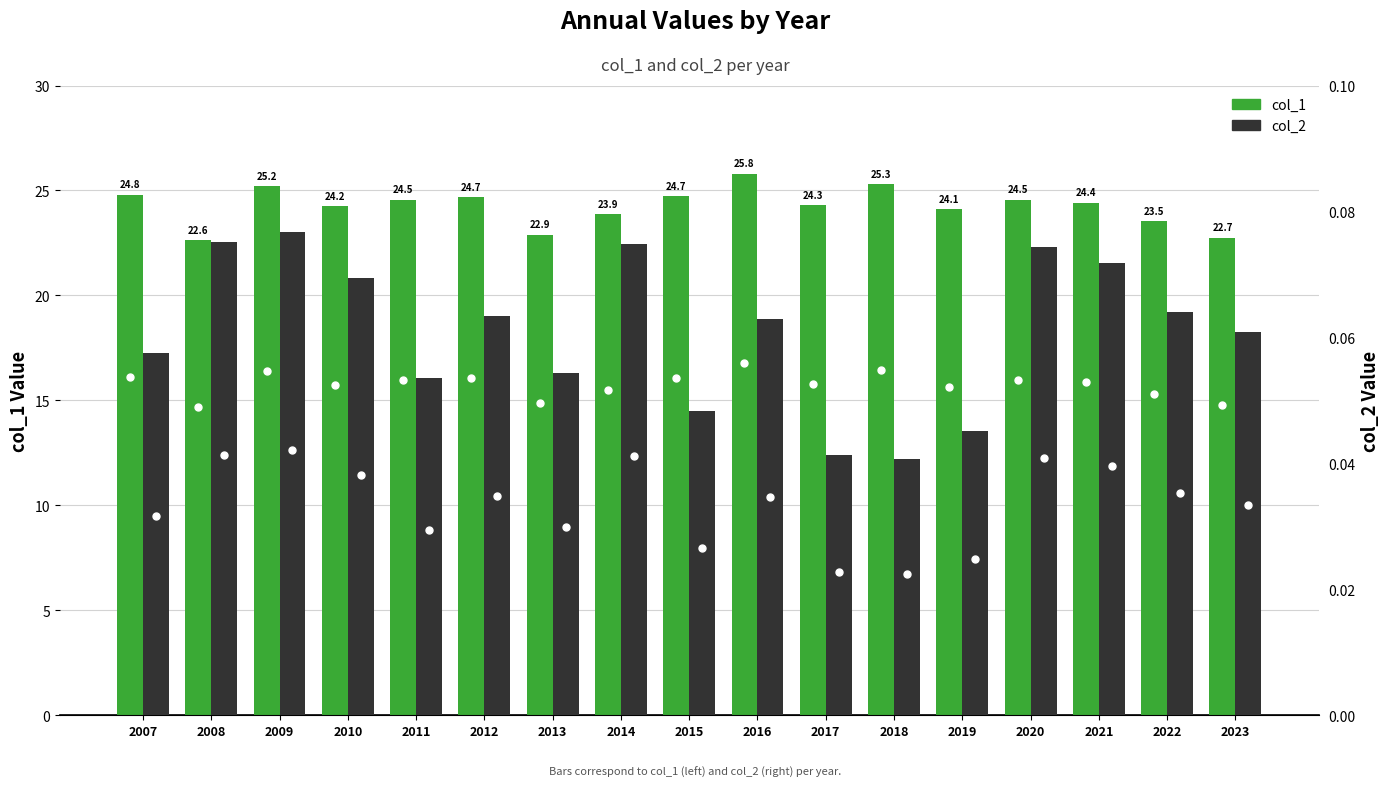

What is the total value across all series at 2019?

24.1